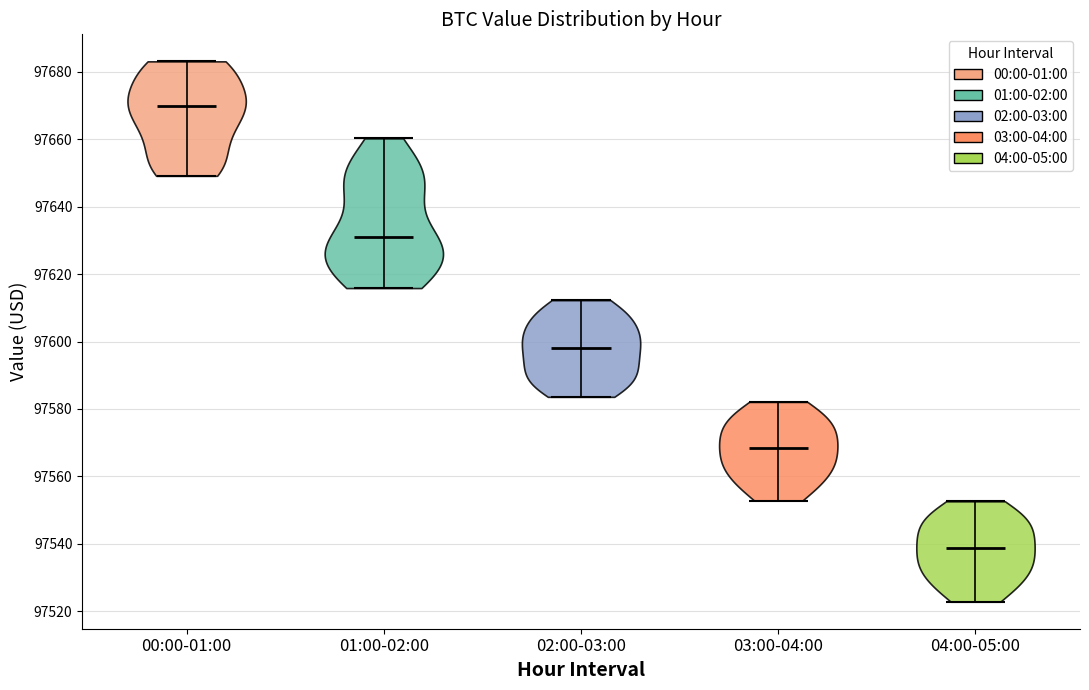

Reading left to right, read every violin against the y-axis: where its median line is, and the lowest and highest points it reaches. The values are not printed on the chart, so give them approximately, as read against the axis.

00:00-01:00: median line 97670, lowest point 97650, highest point 97684
01:00-02:00: median line 97630, lowest point 97616, highest point 97660
02:00-03:00: median line 97598, lowest point 97584, highest point 97612
03:00-04:00: median line 97568, lowest point 97552, highest point 97582
04:00-05:00: median line 97538, lowest point 97522, highest point 97552